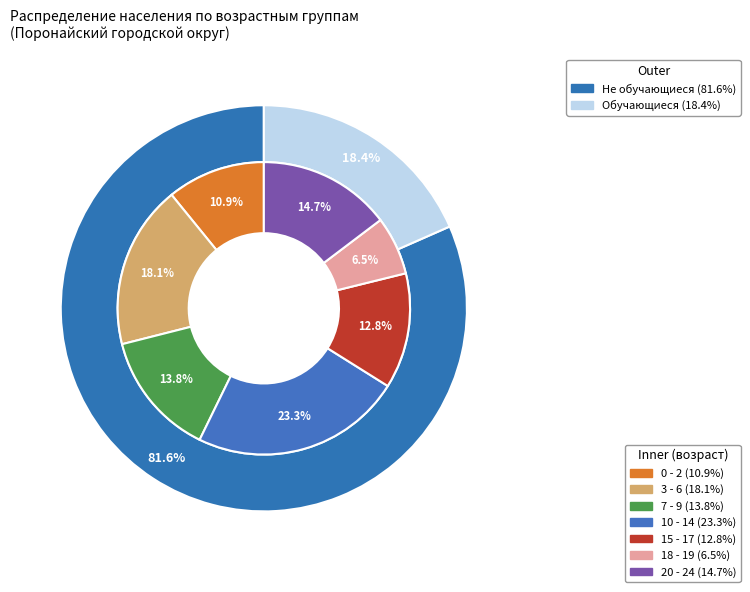

Which category has the smallest portion of the pie?

18 - 19